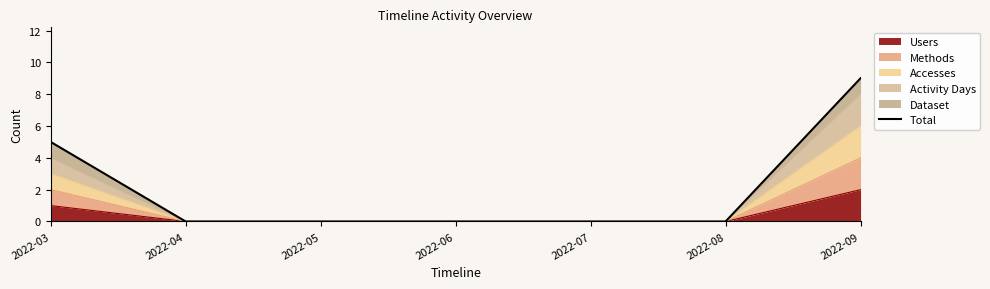

Which label corresponds to the largest value in the chart?

2022-09